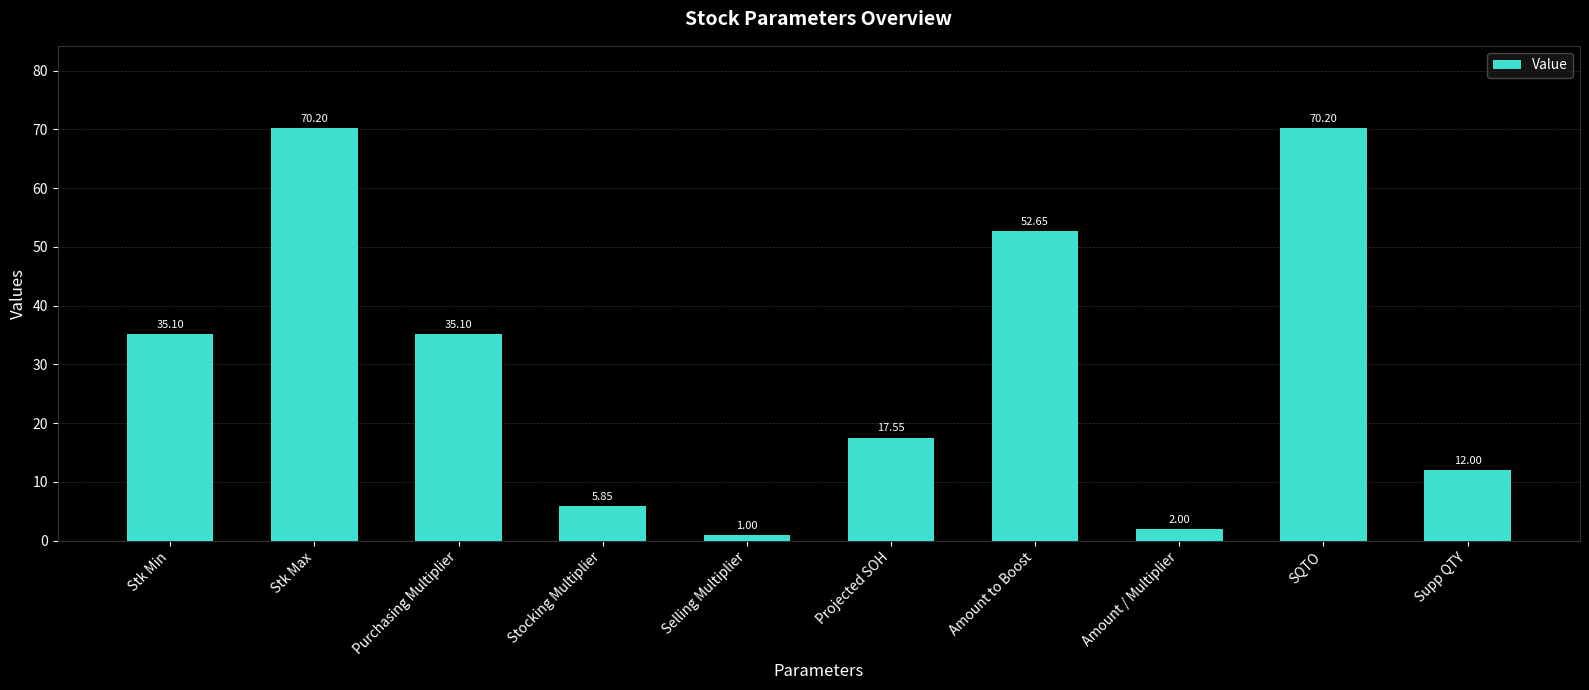

What is the difference between the maximum and minimum values?

69.2